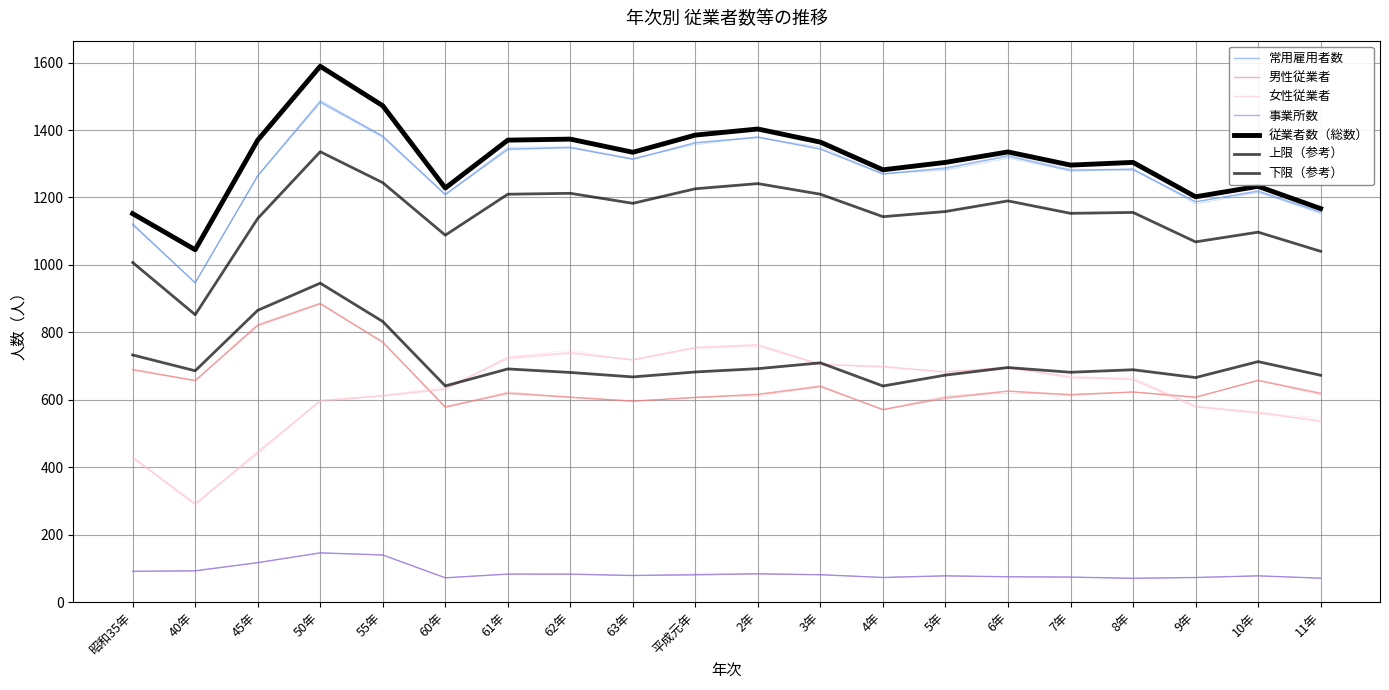

Does the chart have visible grid lines?

Yes